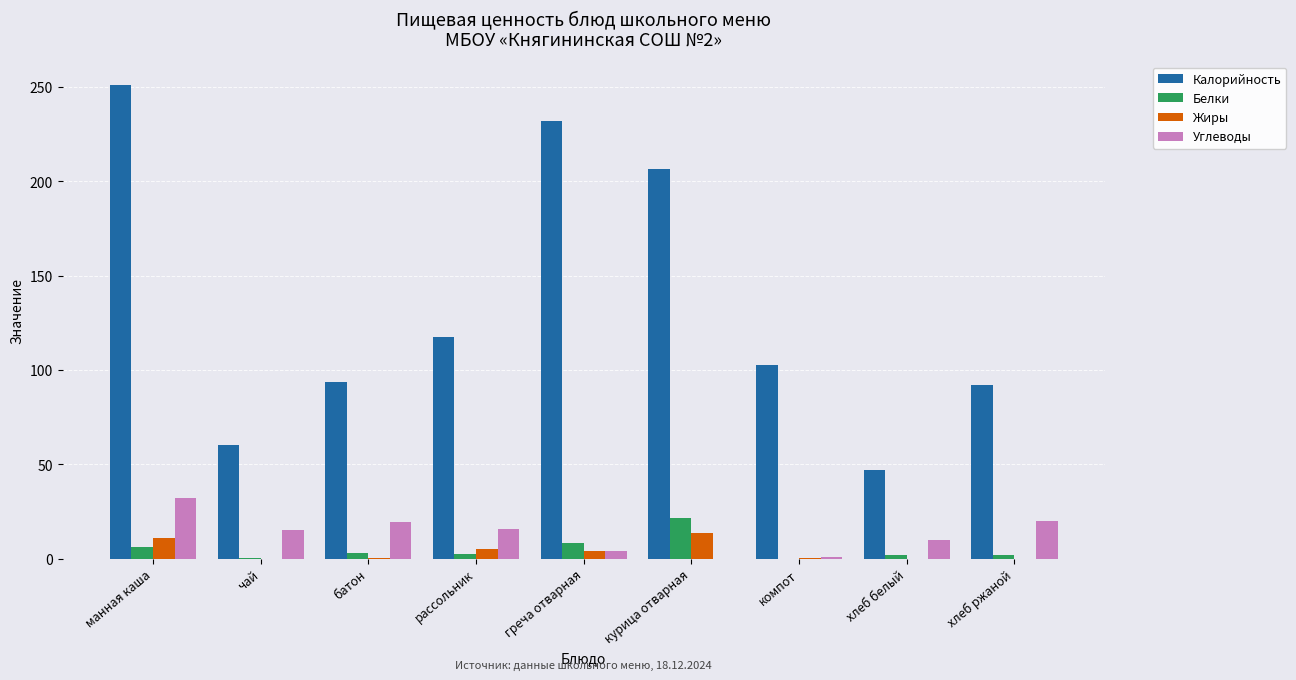

Which label corresponds to the largest value in the chart?

манная каша